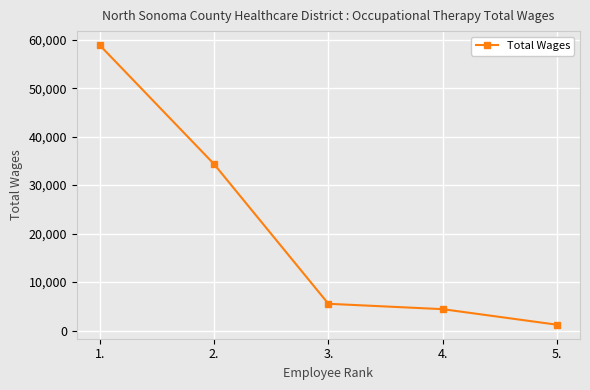

What is the ratio of the value at 1. to the value at 4.?

13.3